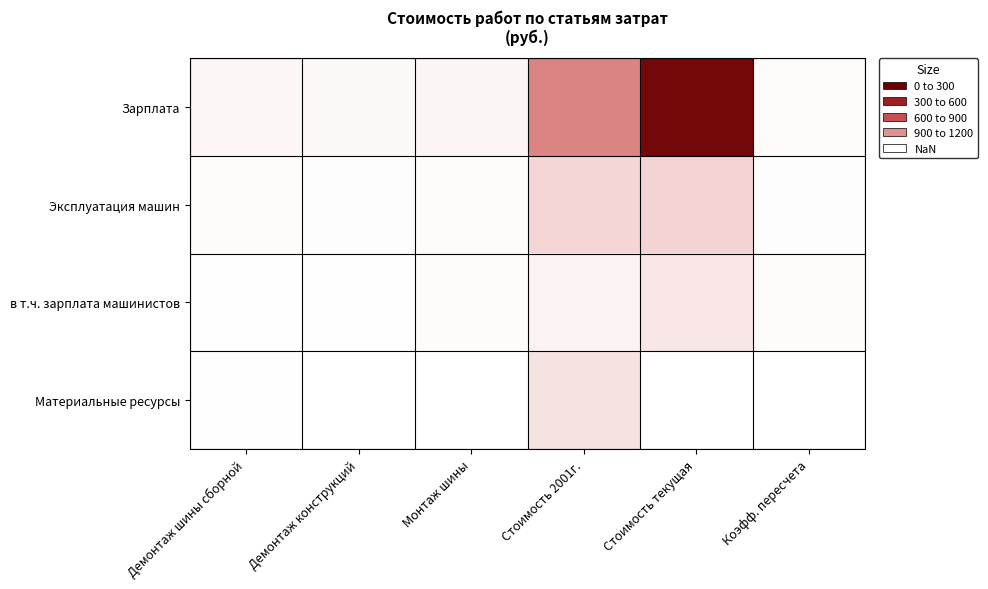

True or false: Эксплуатация машин has a value of 20.9 at Монтаж шины.

True